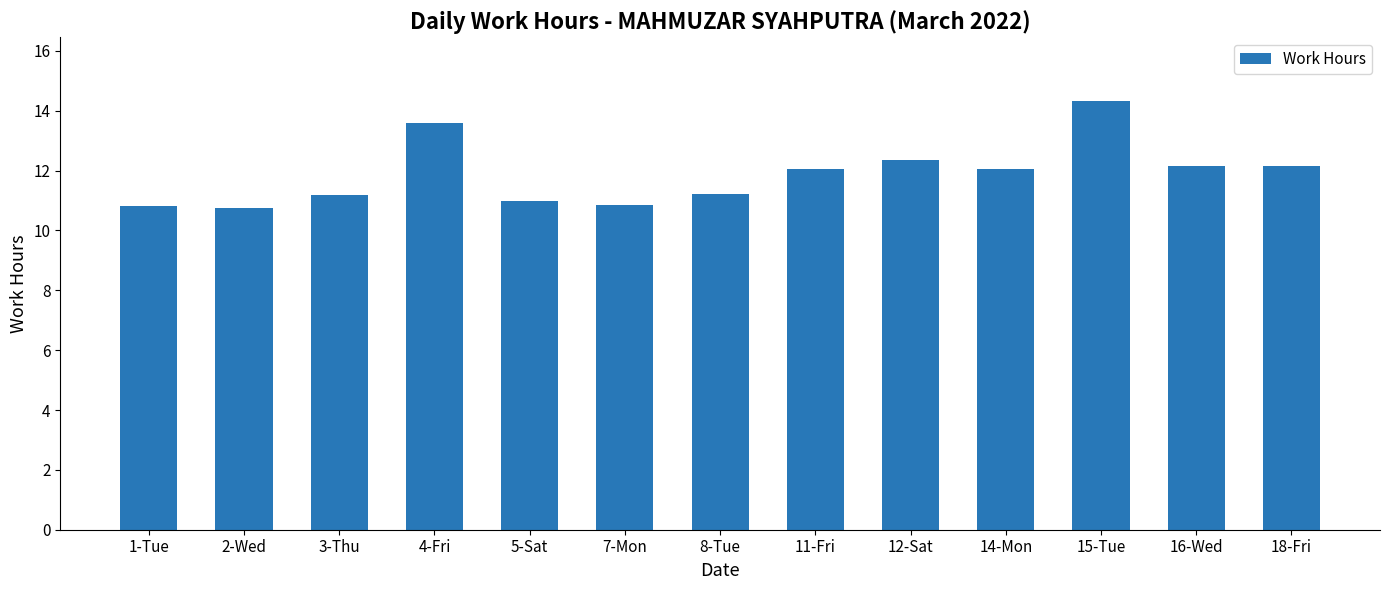

Count the number of categories in the chart.

13